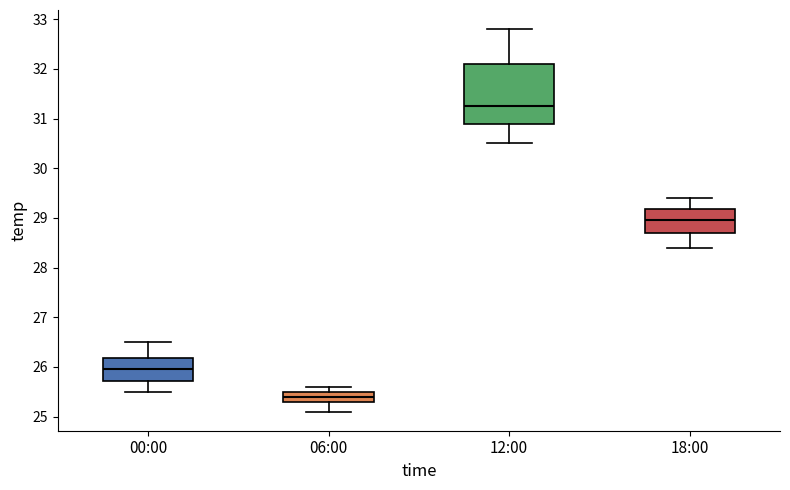

Which box has the lowest median line?

06:00